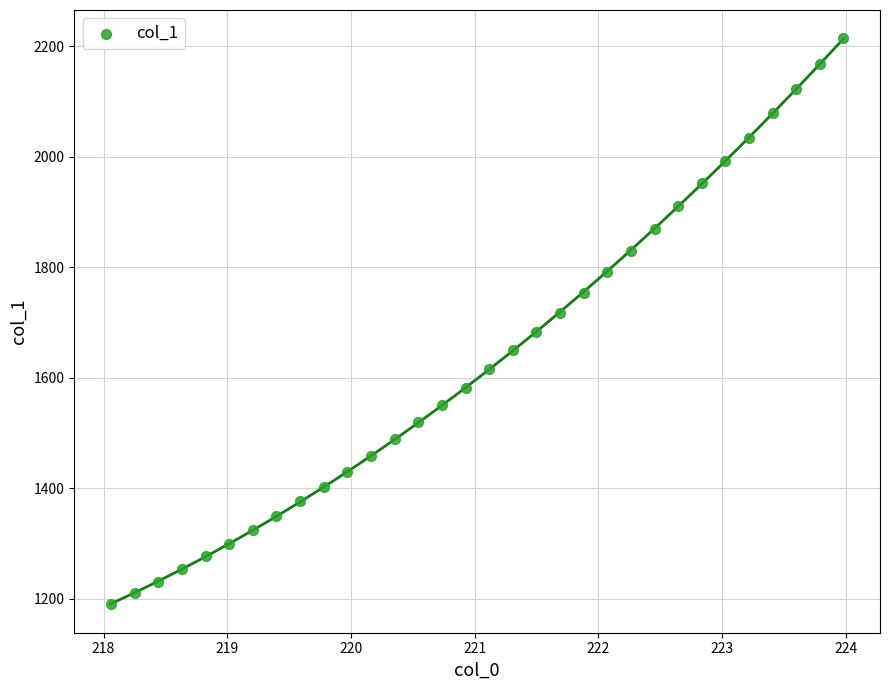

What is the range of X values (max minus min)?

5.9